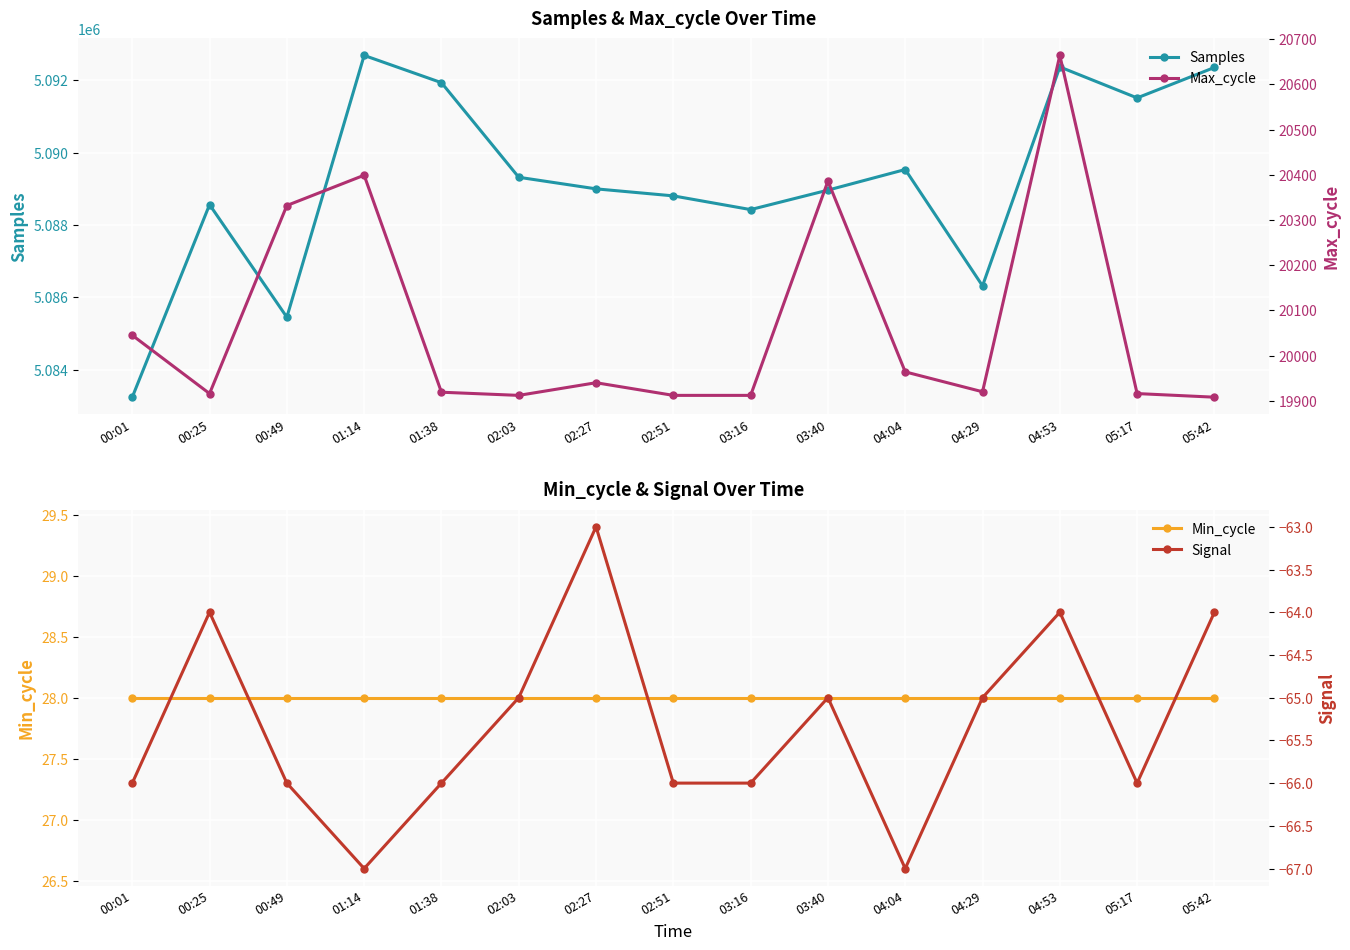

In Samples, how many points are higher than both neighbors (excluding endpoints)?

4